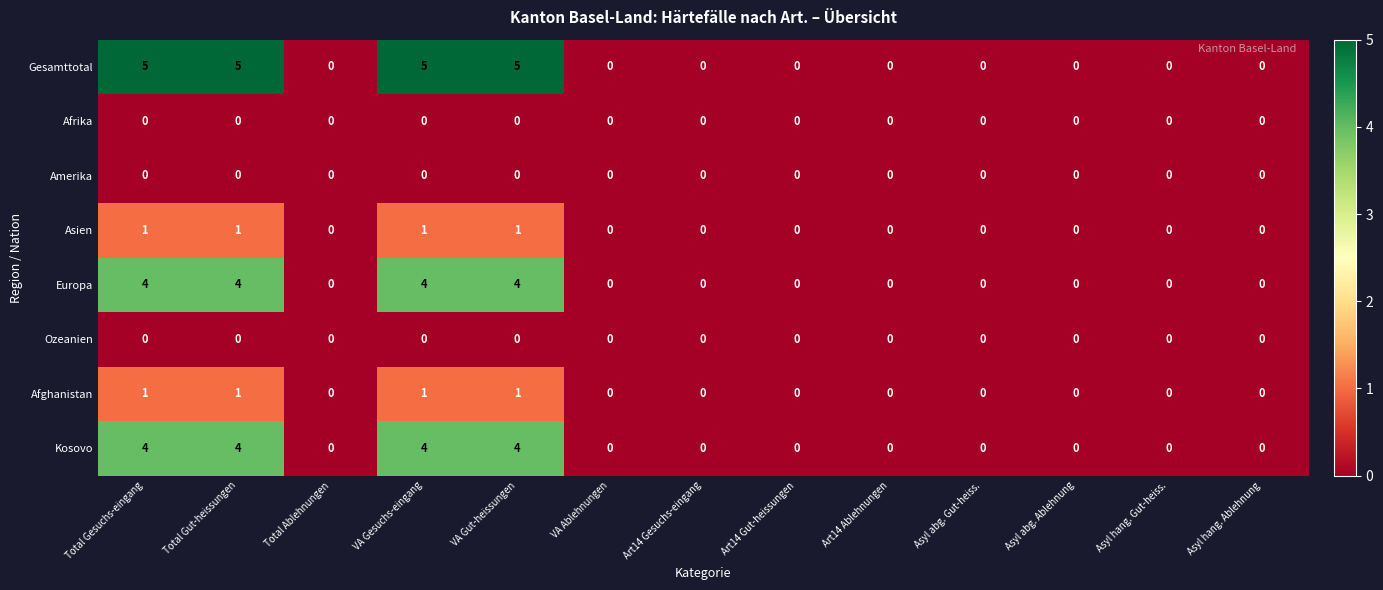

Count the Afghanistan values in the range 0 to 1.

13